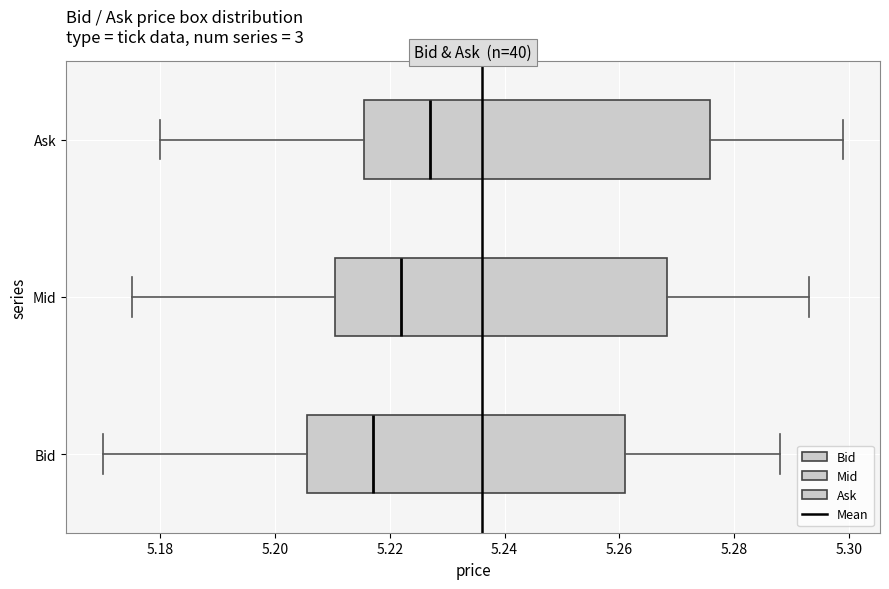

Reading bottom to top, transcribe this box plot: for each box, give where its median line is, the range the box spans, and where its two whiskers end, as read against the x-axis. The values are not printed on the chart, so give them approximately, as read against the axis.

Bid: median 5.218, box 5.206 to 5.262, whiskers 5.170 to 5.288
Mid: median 5.222, box 5.210 to 5.268, whiskers 5.176 to 5.294
Ask: median 5.228, box 5.216 to 5.276, whiskers 5.180 to 5.300